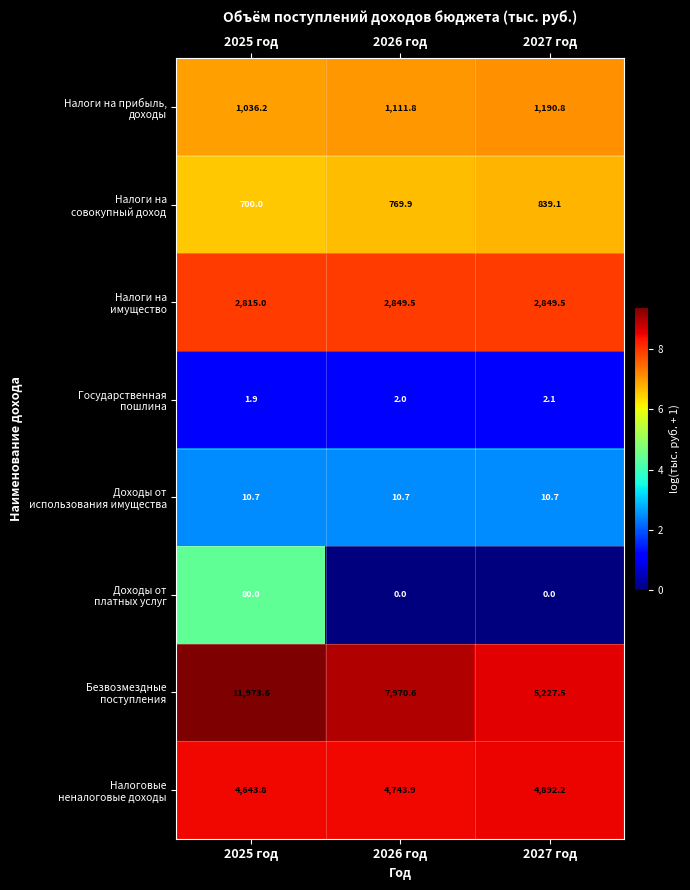

At which category does the chart reach its peak across all series?

2025 год